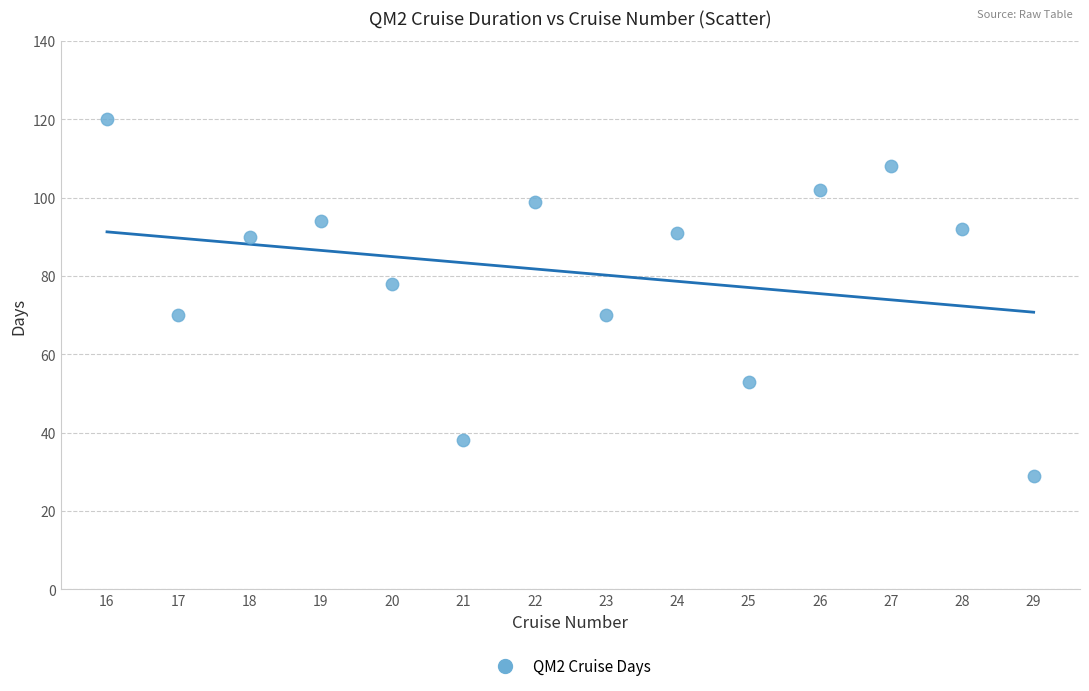

What is the range of X values (max minus min)?

13